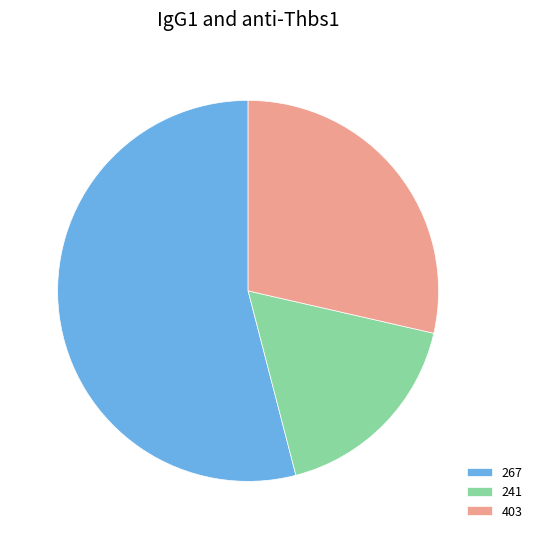

What is the smallest slice in the pie chart?

241